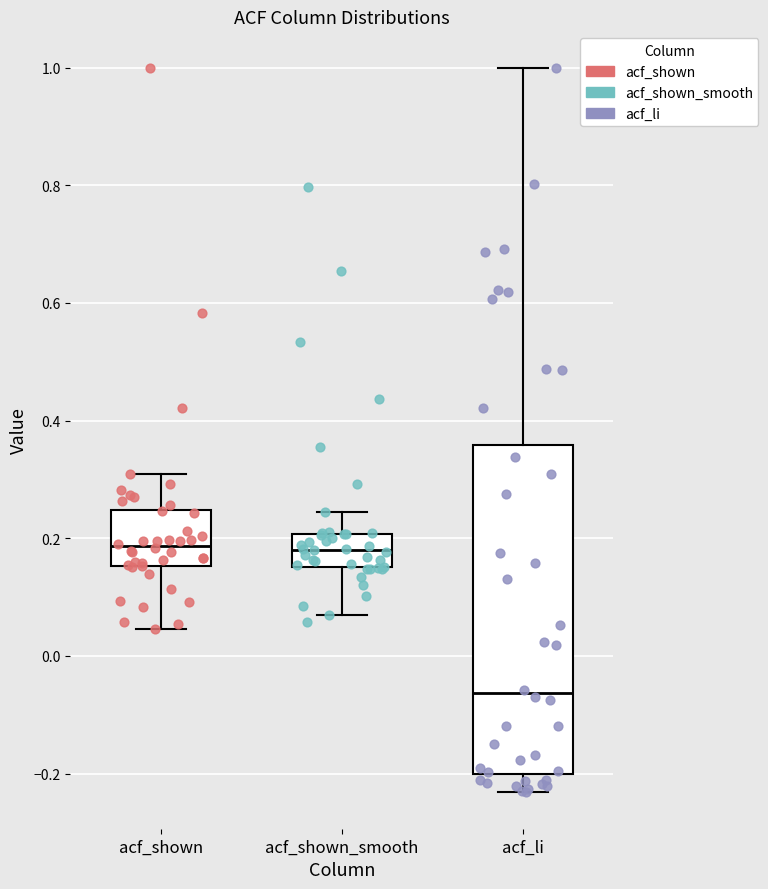

Where is the upper edge of the box for acf_li on the y-axis? The values are not printed on the chart, so give them approximately, as read against the axis.

0.36